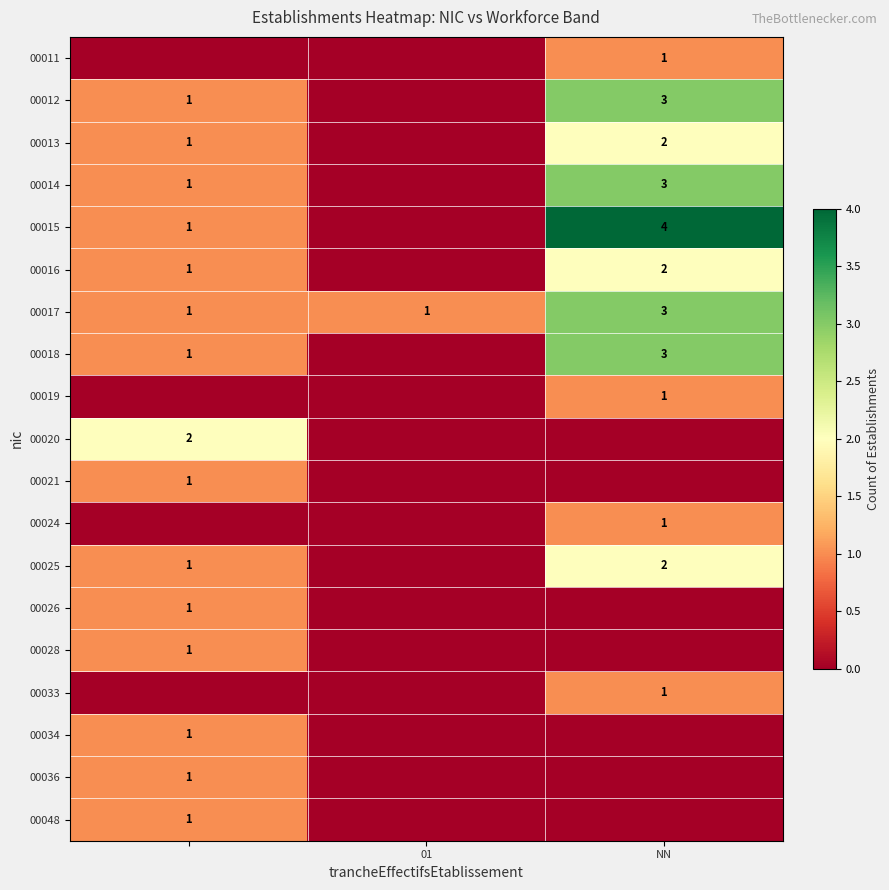

The 00018 series shows 2 at NN. True or false?

False